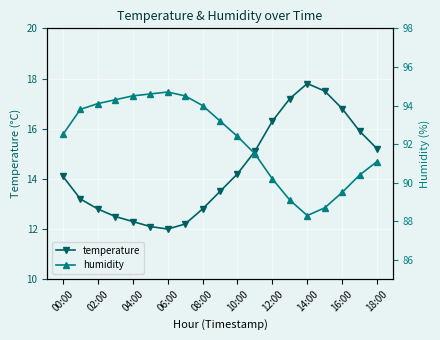

The value of temperature at 16:00 is 16.8. True or false?

True